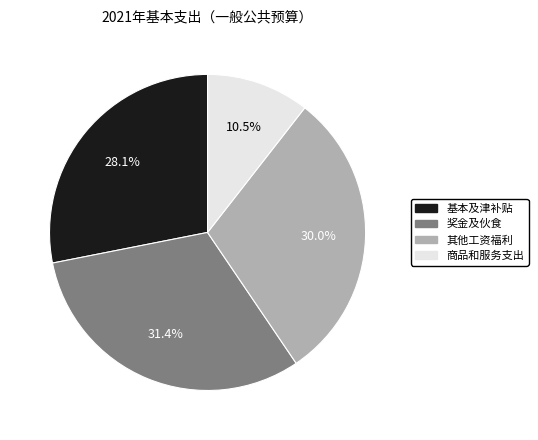

To the nearest percent, what is the average slice percentage?

25%